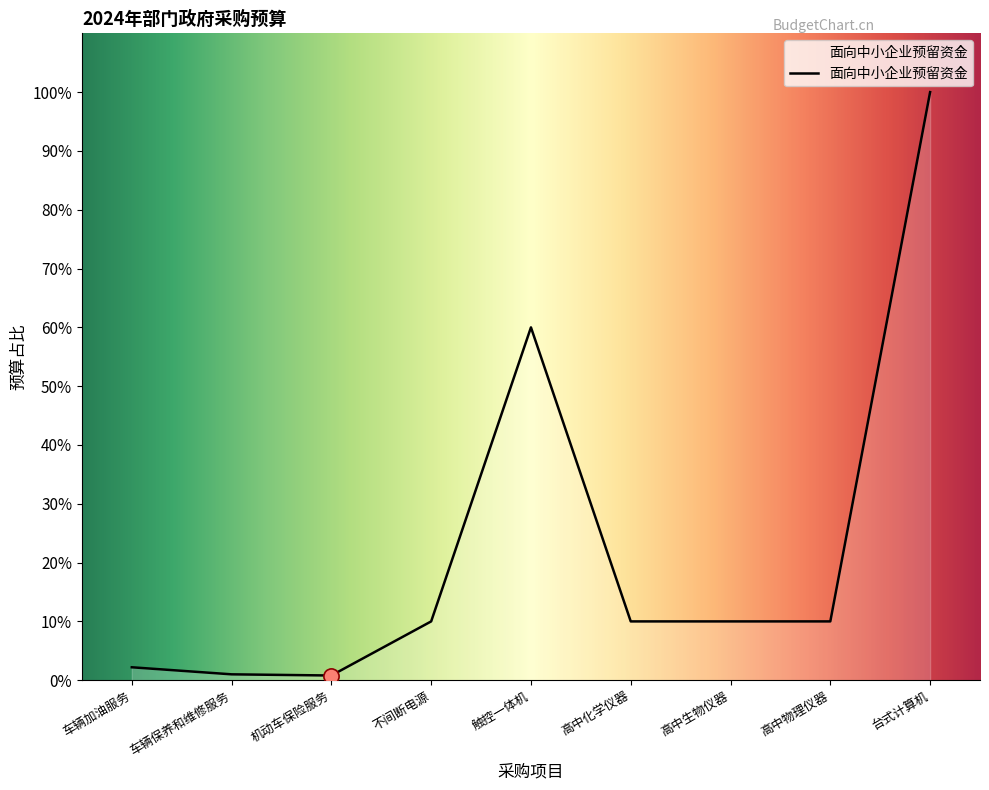

Does the chart have visible grid lines?

No